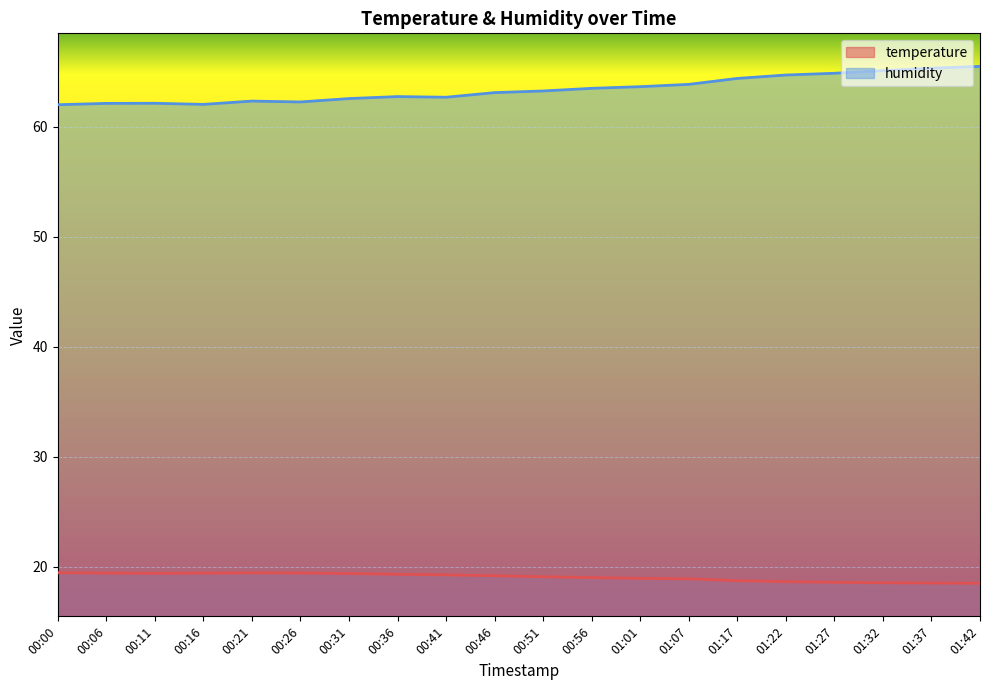

The temperature series shows 19.4 at 00:06. True or false?

True